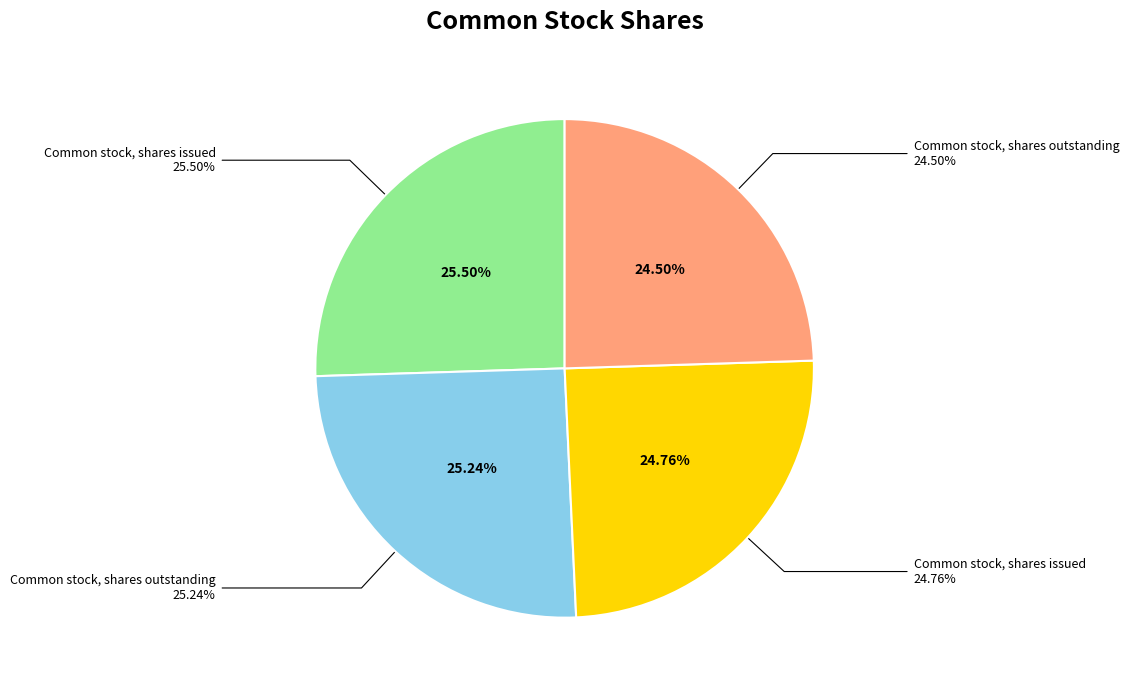

To the nearest percent, what portion does Common stock, shares issued (Jul. 31, 2021) represent?

25%